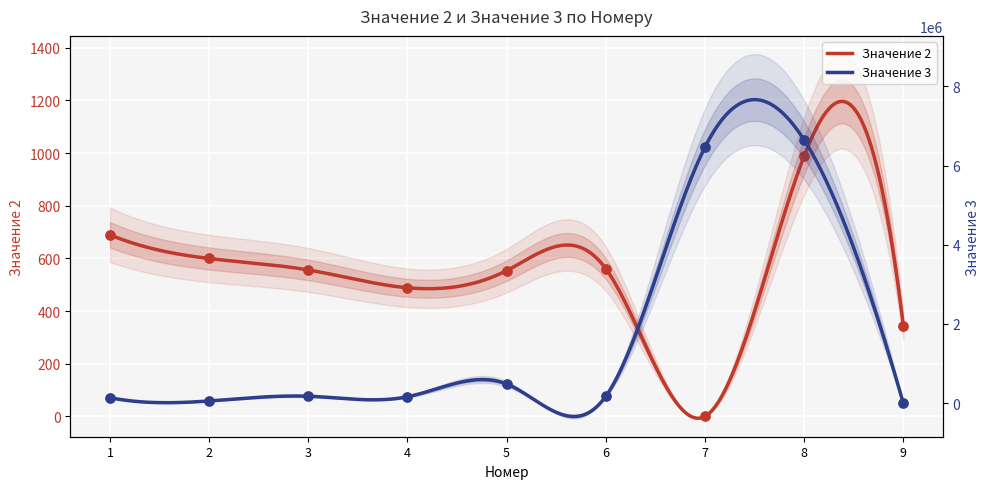

Which series reaches the minimum Y coordinate?

Значение 2